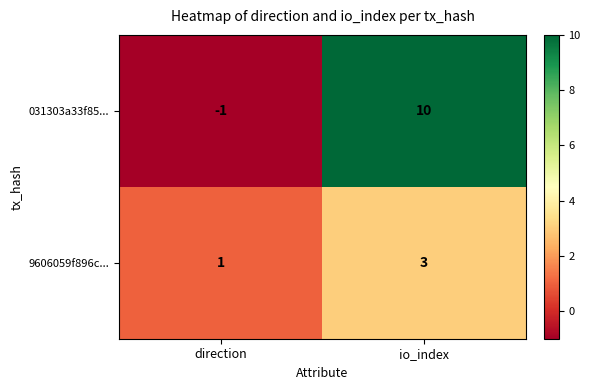

What value does the 9606059f896c... series have at direction?

1